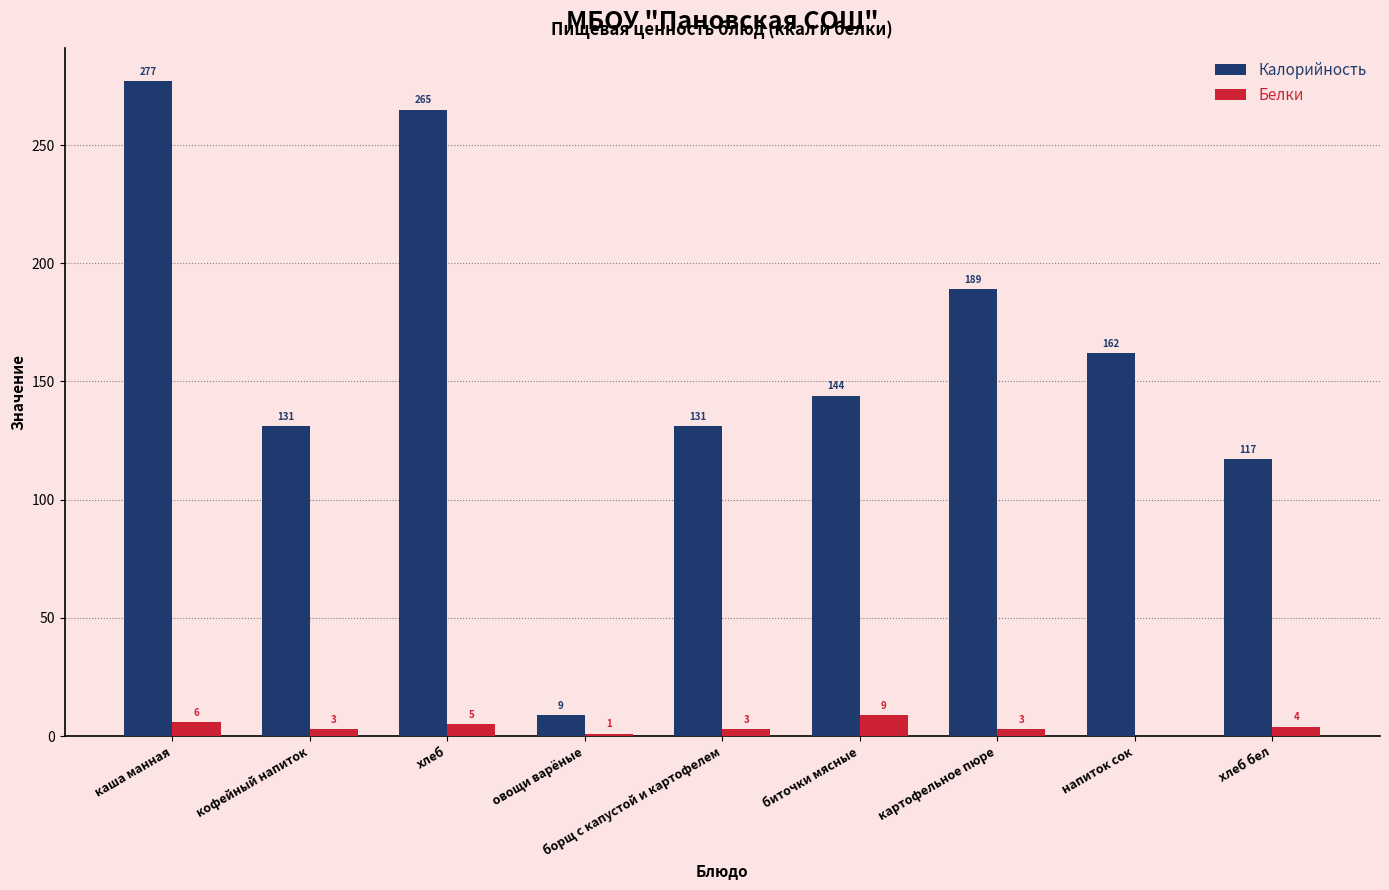

Count the number of categories in the chart.

9